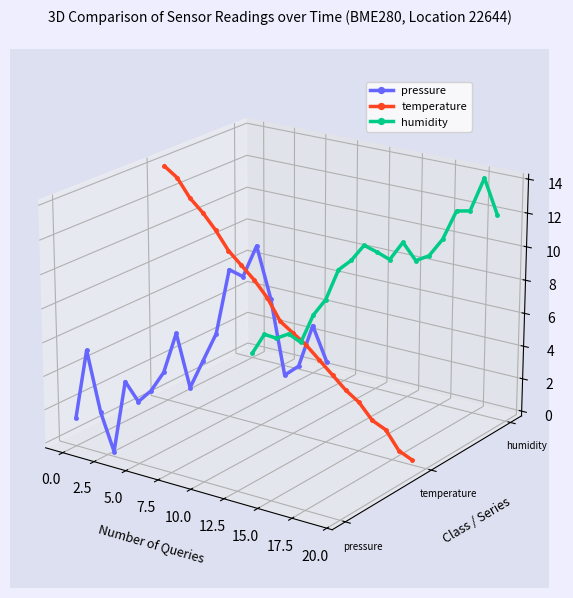

The pressure series shows -0.0 at 19. True or false?

False